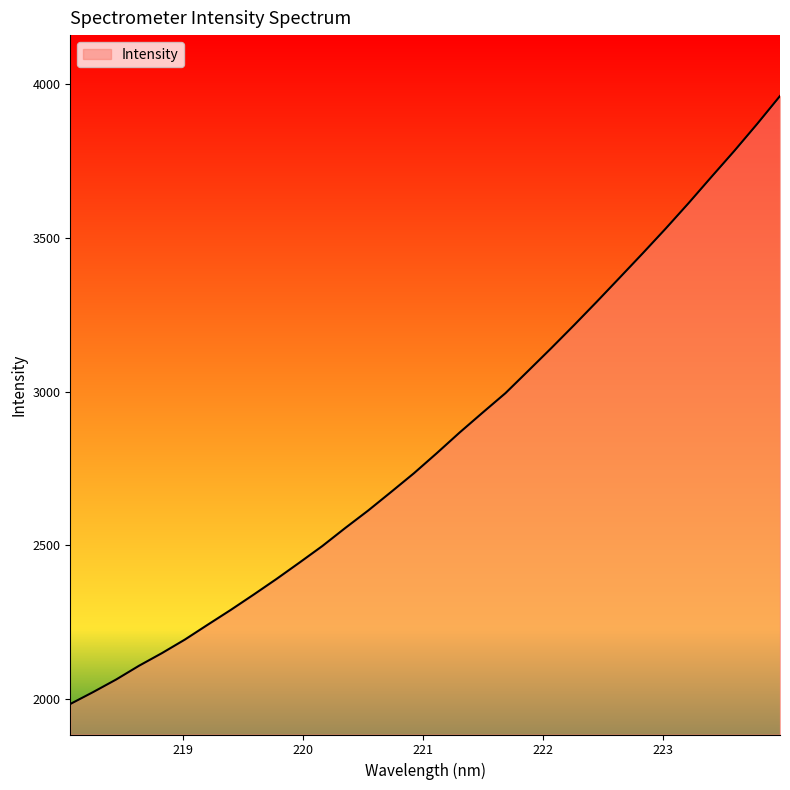

What is the difference between the maximum and minimum values?

1977.8